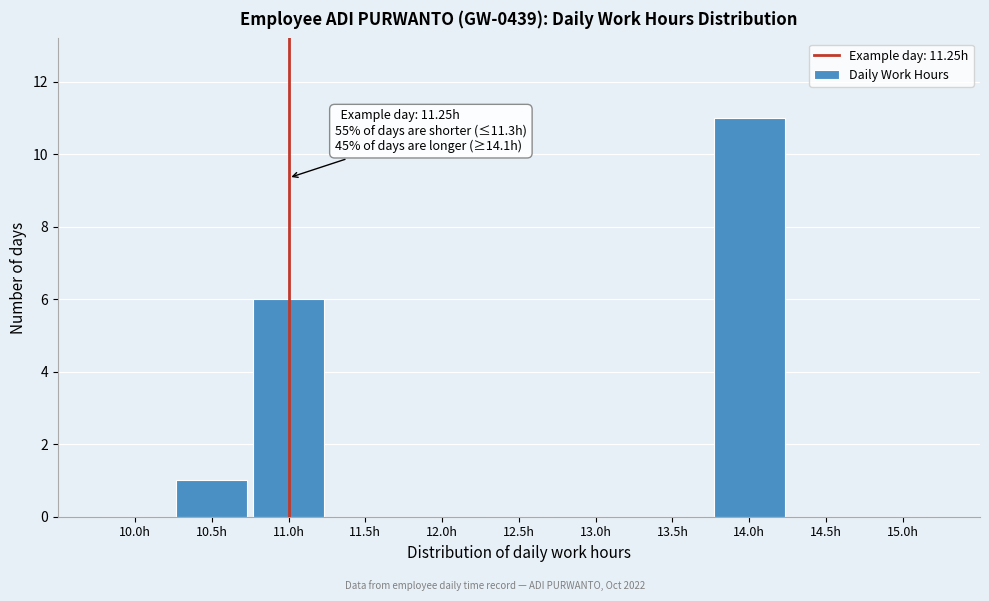

Reading right to left, transcribe all the data shown in this chart.

15.0h=0	14.5h=0	14.0h=11	13.5h=0	13.0h=0	12.5h=0	12.0h=0	11.5h=0	11.0h=6	10.5h=1	10.0h=0